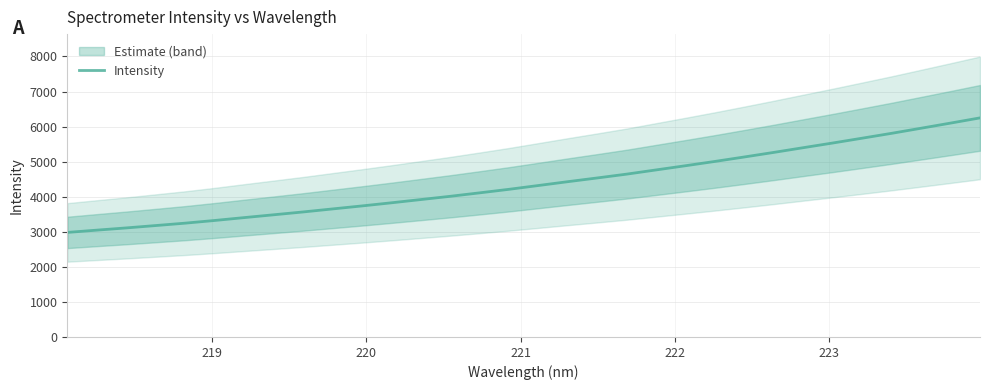

Count the number of data series in this chart.

1